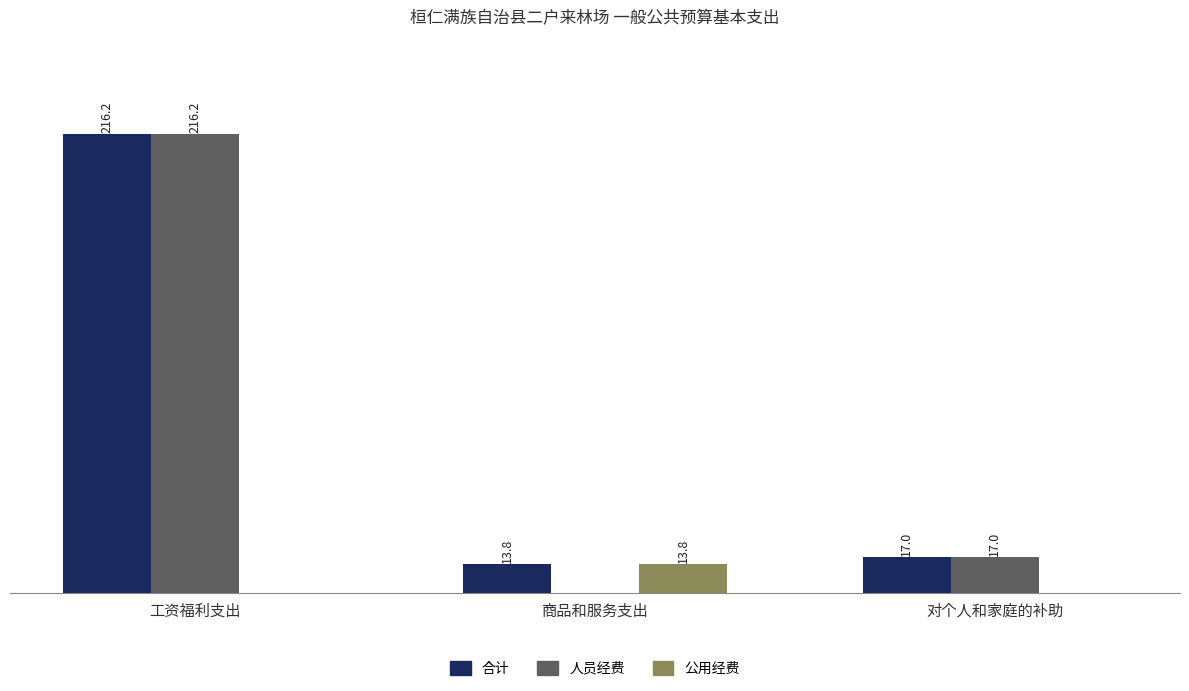

Is the value of 公用经费 at 商品和服务支出 greater than the value of 人员经费 at 工资福利支出?

No